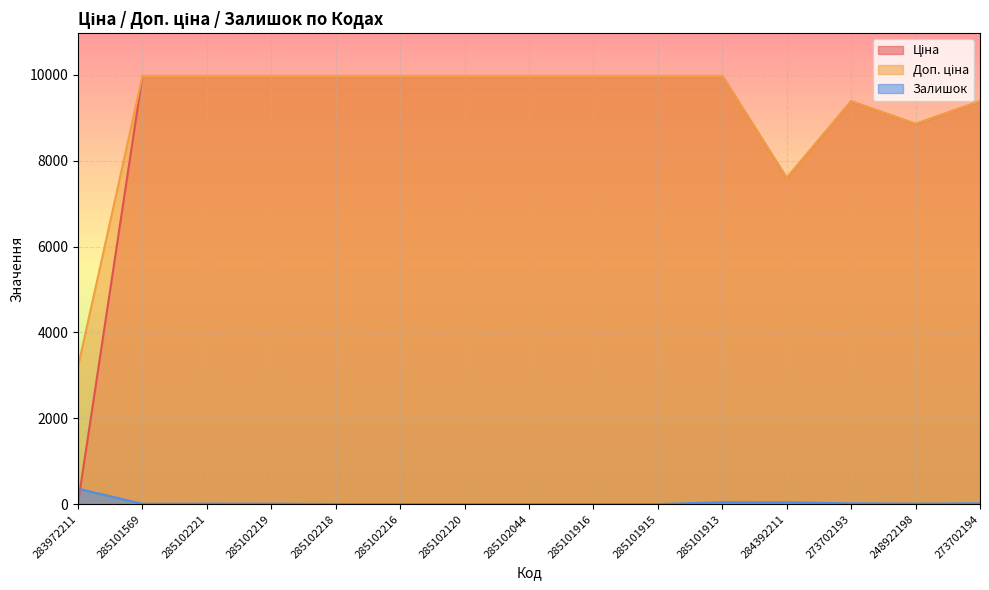

True or false: Залишок has more than 1 points higher than both neighbors.

True